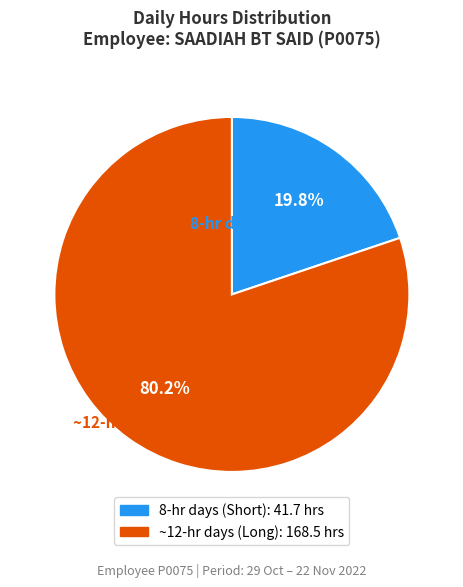

Does any single category account for the majority?

Yes